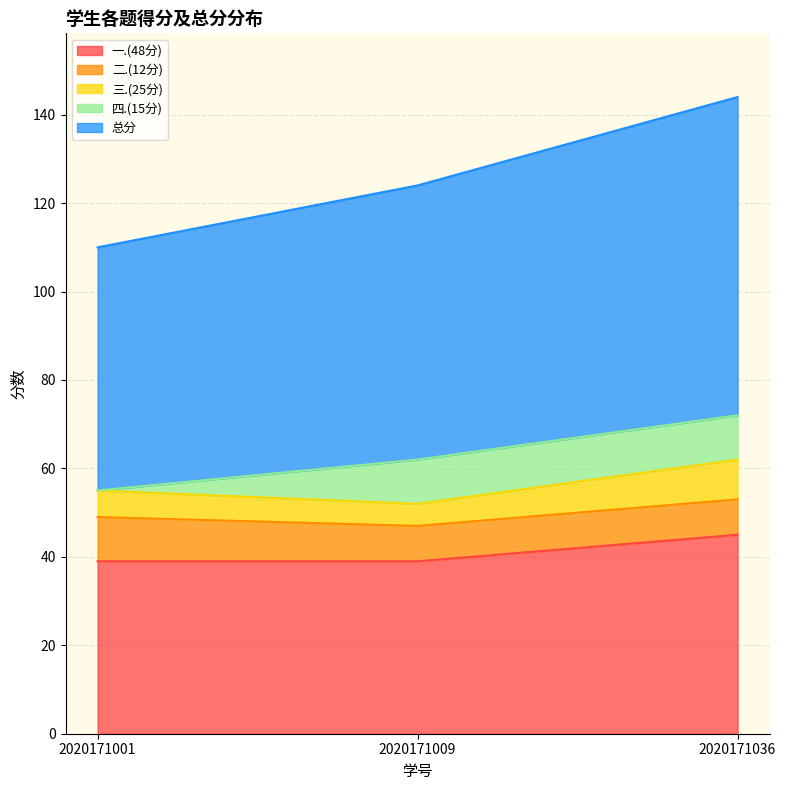

How many values in the 总分 series exceed 62?

1